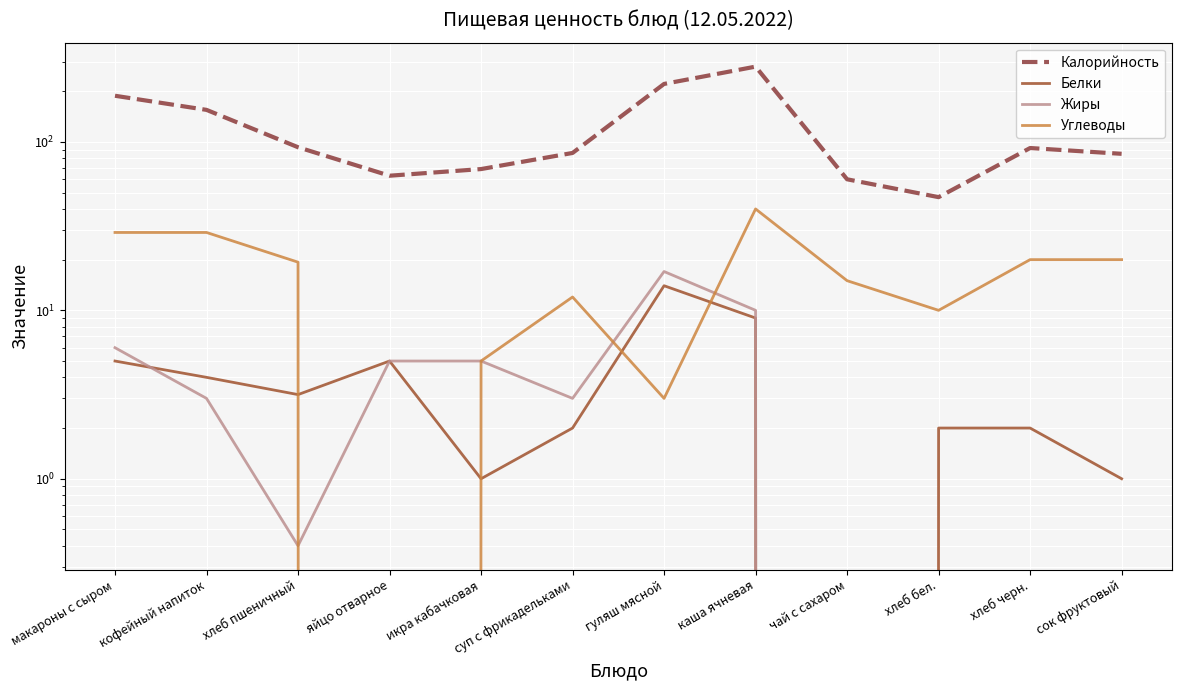

Reading left to right, what are all the values shown in this chart?

Калорийность: 188.0	155.0	93.0	63.0	69.0	86.0	221.0	280.0	60.0	47.0	92.0	85.0
Белки: 5.0	4.0	3.2	5.0	1.0	2.0	14.0	9.0	0.0	2.0	2.0	1.0
Жиры: 6.0	3.0	0.4	5.0	5.0	3.0	17.0	10.0	0.0	0.0	0.0	0.0
Углеводы: 29.0	29.0	19.3	0.0	5.0	12.0	3.0	40.0	15.0	10.0	20.0	20.0